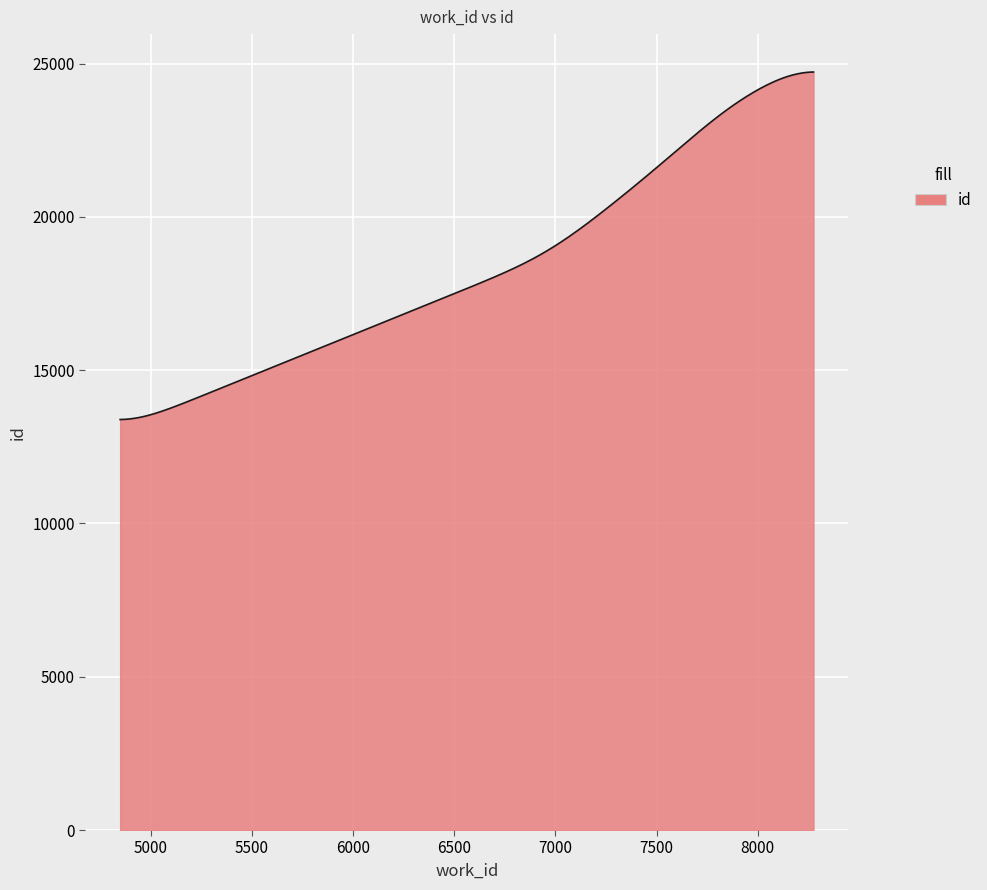

What is the smallest value displayed?

13388.7